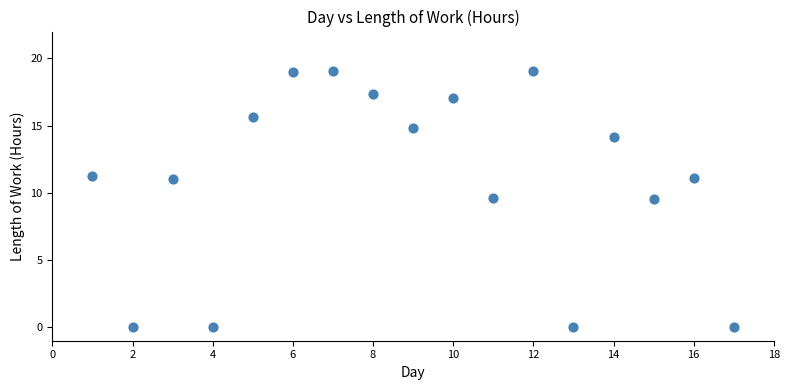

What is the range of X values (max minus min)?

16.0